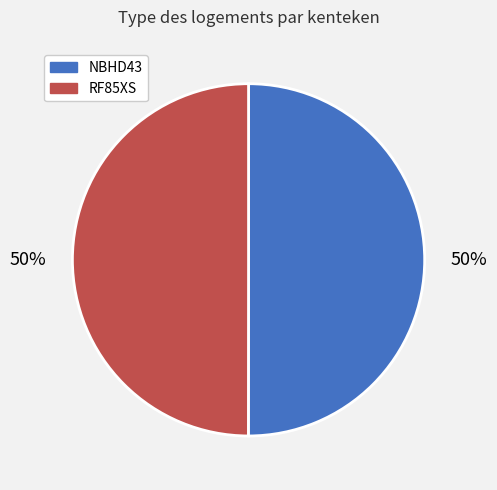

Is the sum of RF85XS and NBHD43 greater than half?

Yes